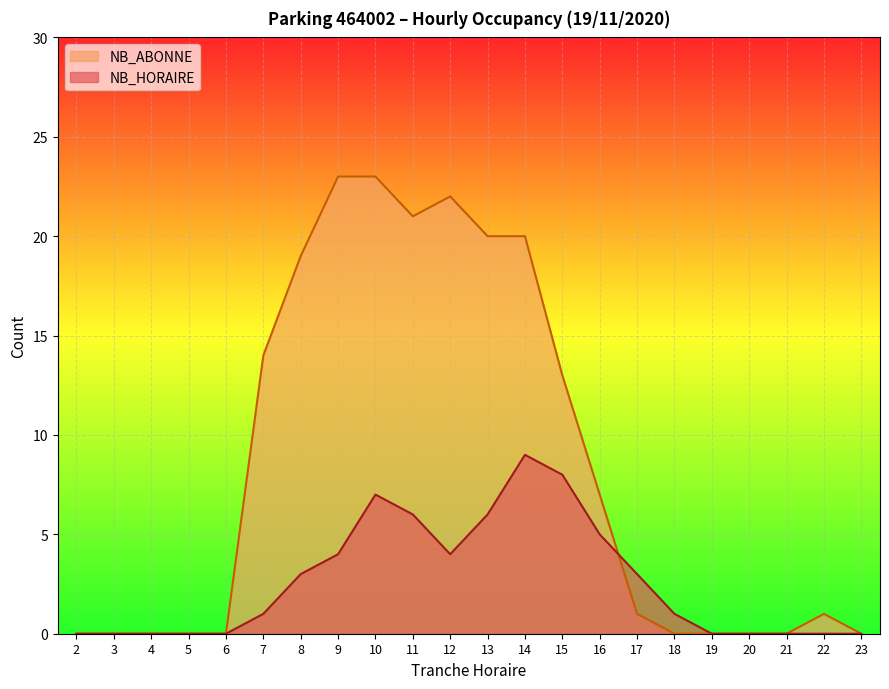

Count the NB_HORAIRE values in the range 0 to 5.

17